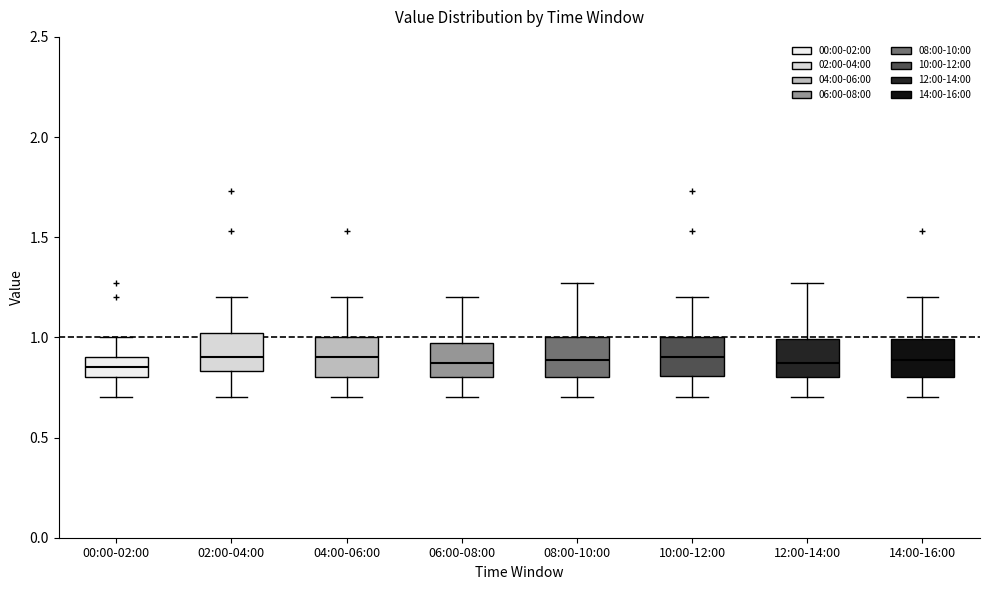

Reading left to right, transcribe this box plot: for each box, give where its median line is, the range the box spans, and where its two whiskers end, as read against the y-axis. The values are not printed on the chart, so give them approximately, as read against the axis.

00:00-02:00: median 0.85, box 0.80 to 0.90, whiskers 0.70 to 1.00
02:00-04:00: median 0.90, box 0.85 to 1.00, whiskers 0.70 to 1.20
04:00-06:00: median 0.90, box 0.80 to 1.00, whiskers 0.70 to 1.20
06:00-08:00: median 0.85, box 0.80 to 0.95, whiskers 0.70 to 1.20
08:00-10:00: median 0.90, box 0.80 to 1.00, whiskers 0.70 to 1.25
10:00-12:00: median 0.90, box 0.80 to 1.00, whiskers 0.70 to 1.20
12:00-14:00: median 0.85, box 0.80 to 1.00, whiskers 0.70 to 1.25
14:00-16:00: median 0.90, box 0.80 to 1.00, whiskers 0.70 to 1.20